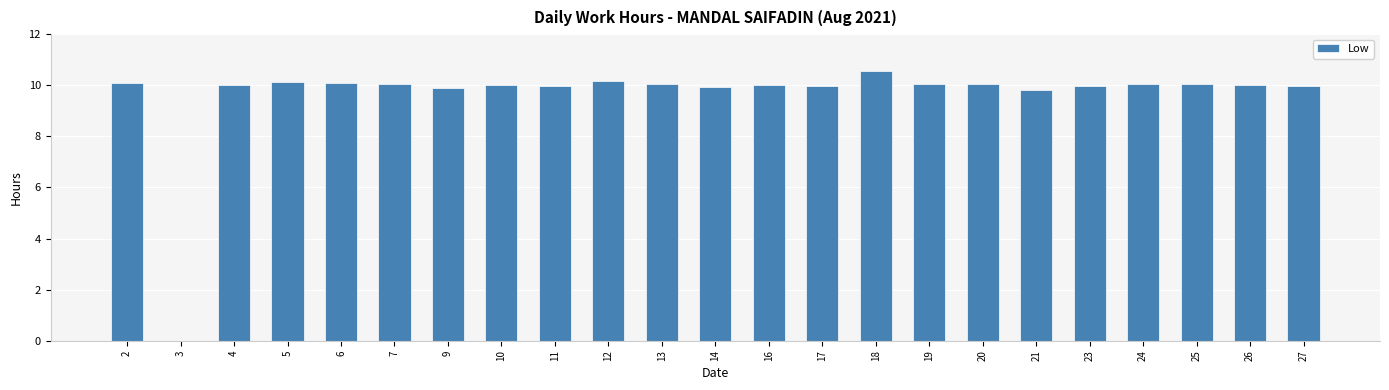

Are the bars horizontal?

No